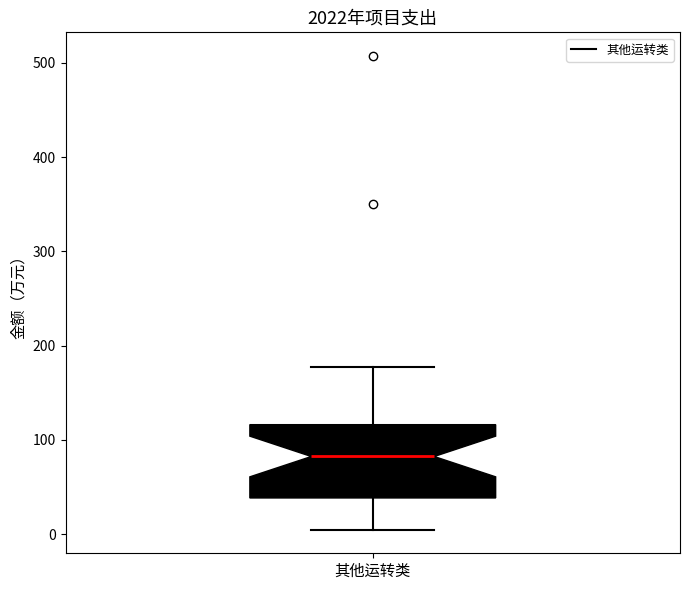

Transcribe this box plot: give where the median line is, the range the box spans, and where the two whiskers end, as read against the y-axis. The values are not printed on the chart, so give them approximately, as read against the axis.

median 80, box 40 to 120, whiskers 10 to 180